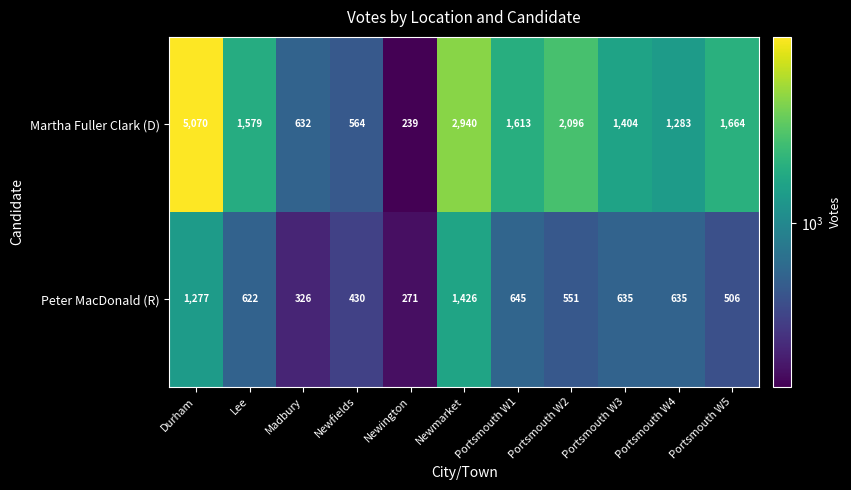

At Newmarket, list the series in order from largest to smallest.

Martha Fuller Clark (D), Peter MacDonald (R)